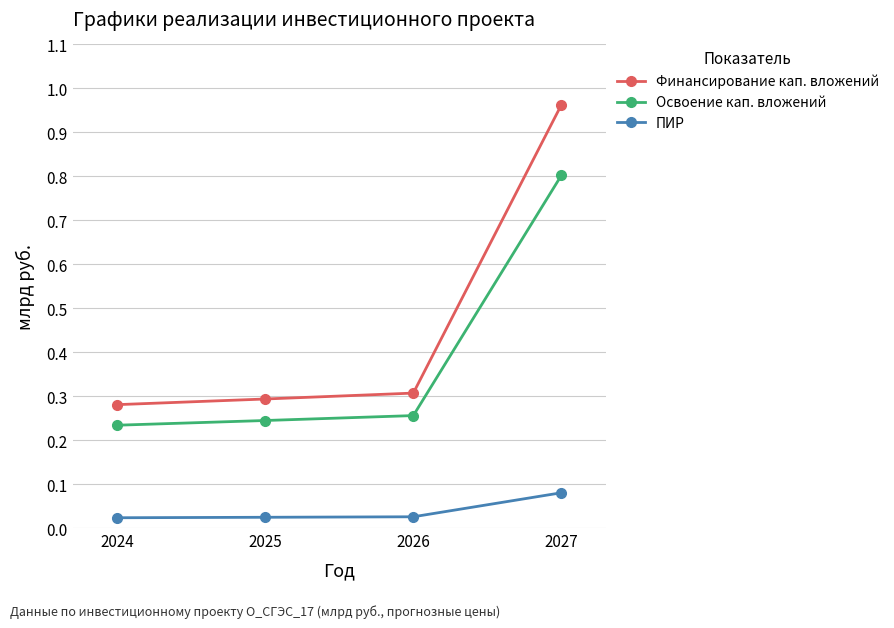

Is it true that Освоение кап. вложений equals 0.1 at 2024?

False